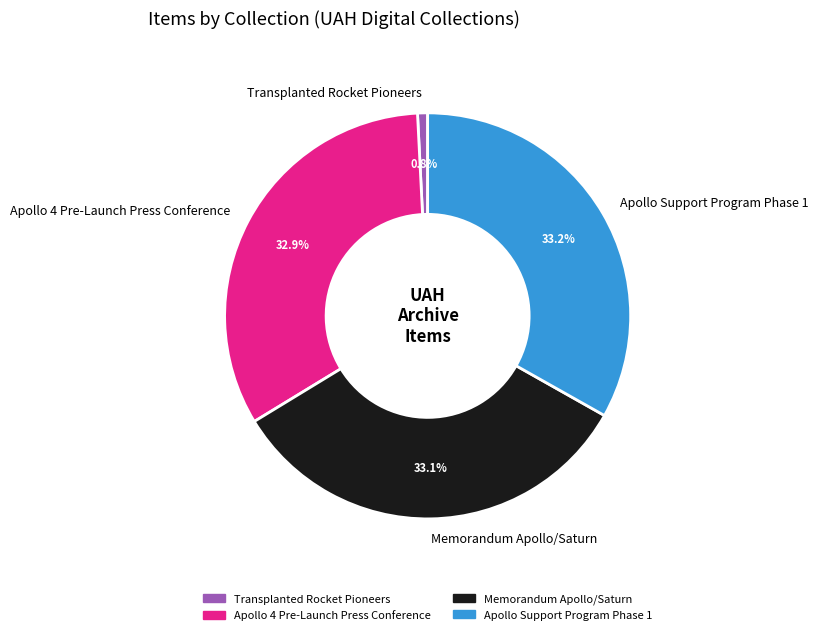

What portion of the pie excludes Apollo Support Program Phase 1?

66.8%